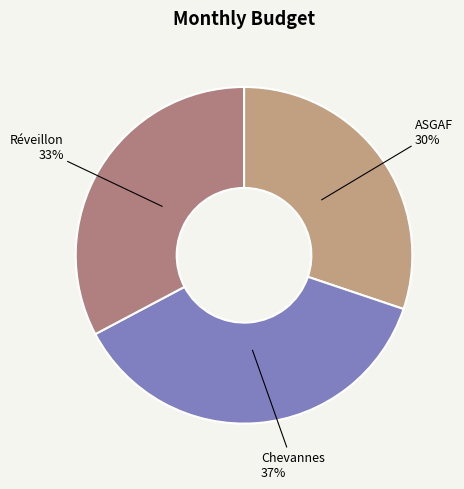

Rank the categories by value from highest to lowest.

Chevannes, Réveillon, ASGAF